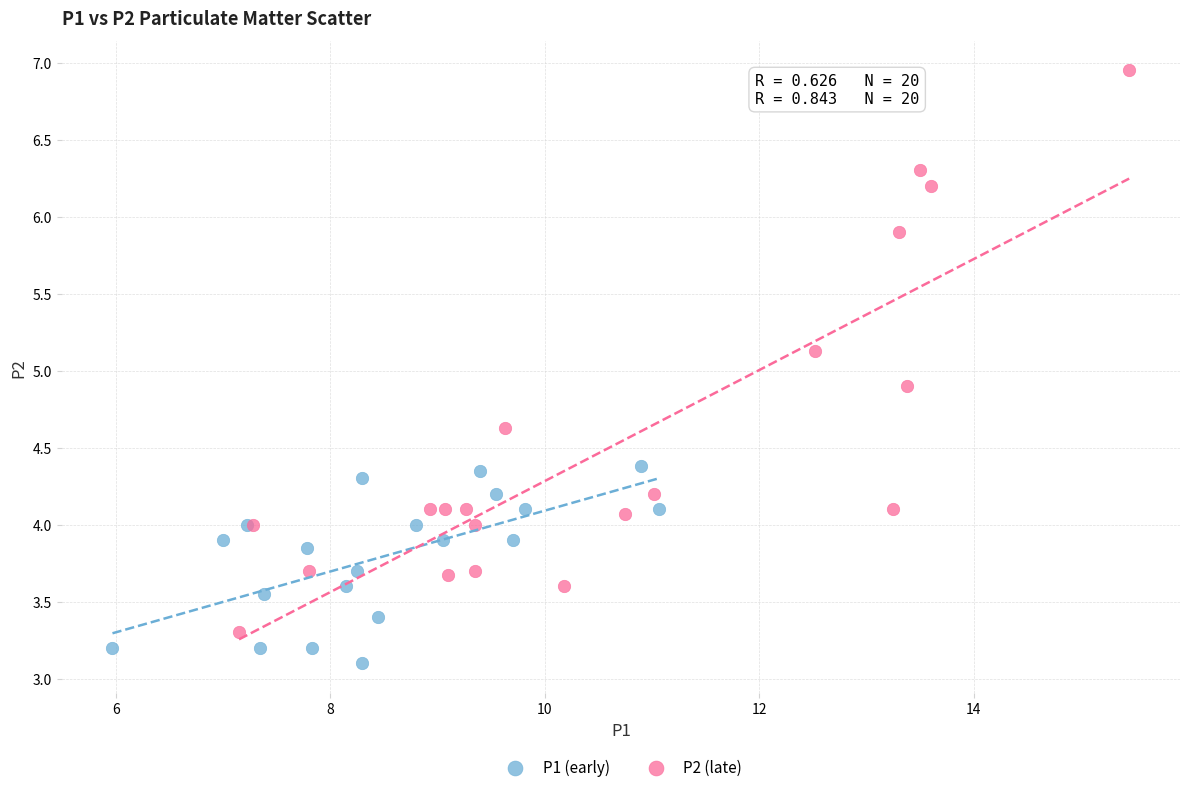

Which series has the widest spread of Y values?

P2 (late)